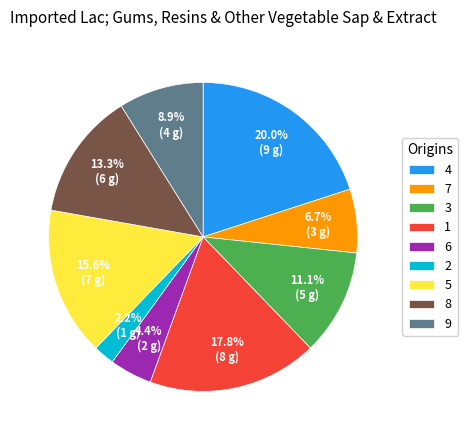

Combined, do 6 and 2 account for over 50%?

No